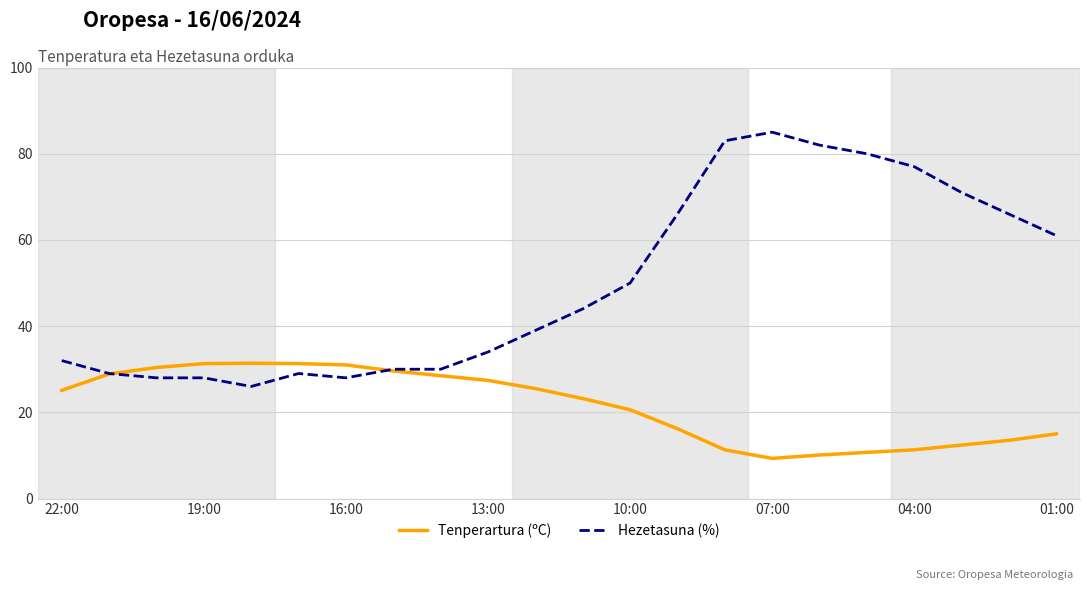

Which series has the largest total across all categories?

Hezetasuna (%)